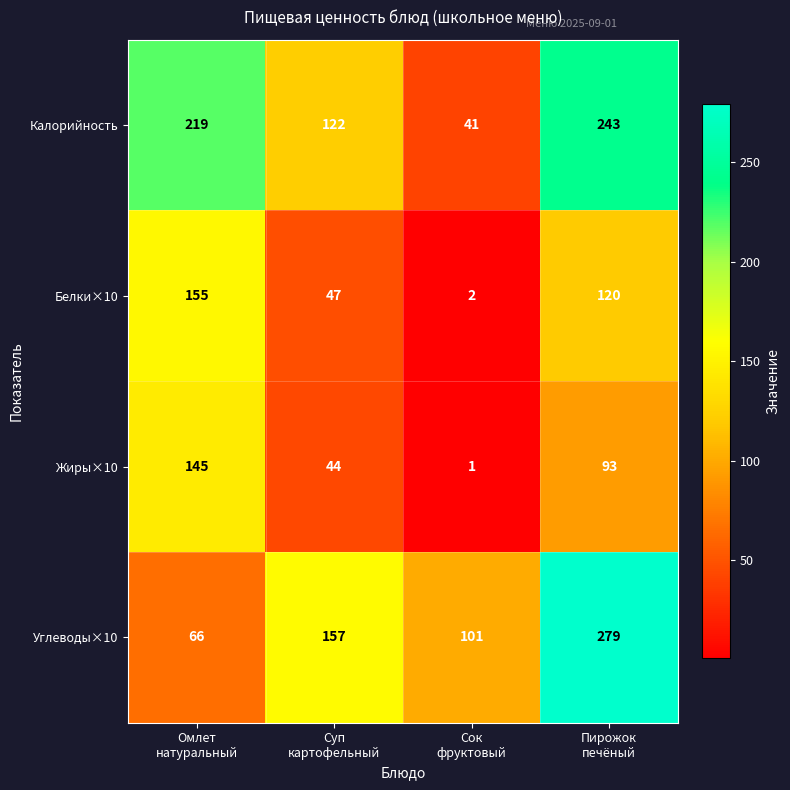

Between Омлет
натуральный and Сок
фруктовый, which series saw the biggest shift?

Калорийность